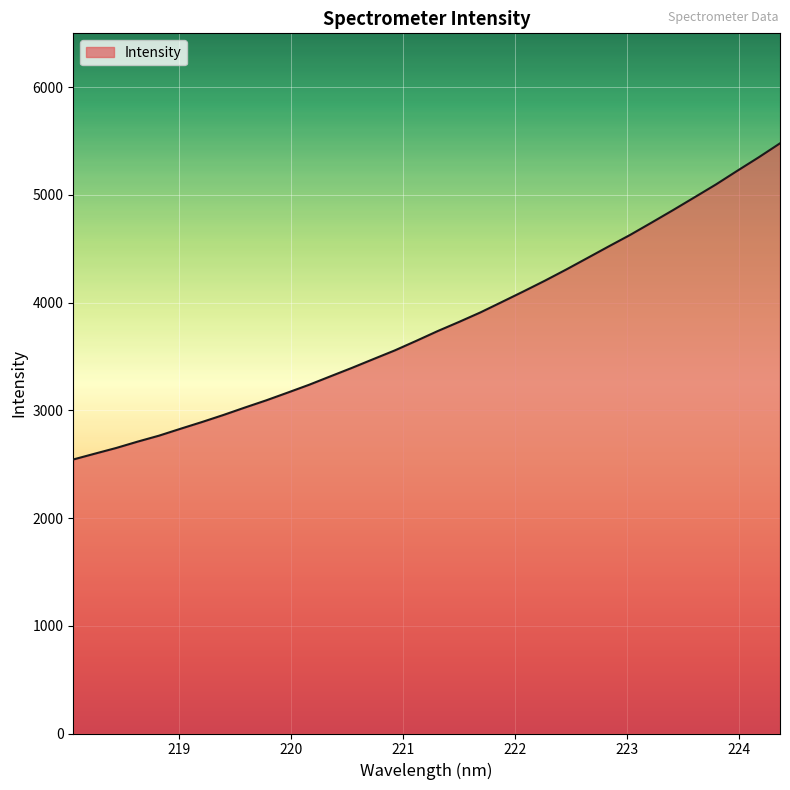

What is the greatest value displayed?

5478.8